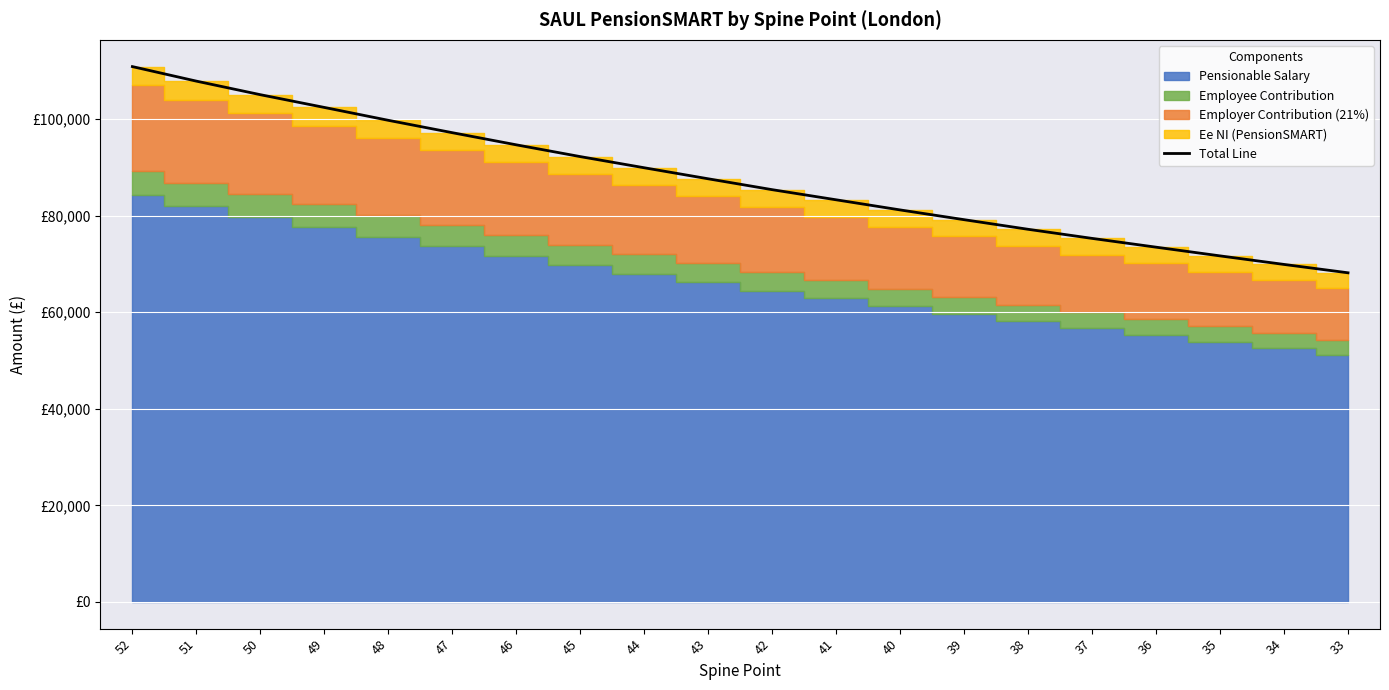

Rank the categories by value from lowest to highest.

33, 34, 35, 36, 37, 38, 39, 40, 41, 42, 43, 44, 45, 46, 47, 48, 49, 50, 51, 52